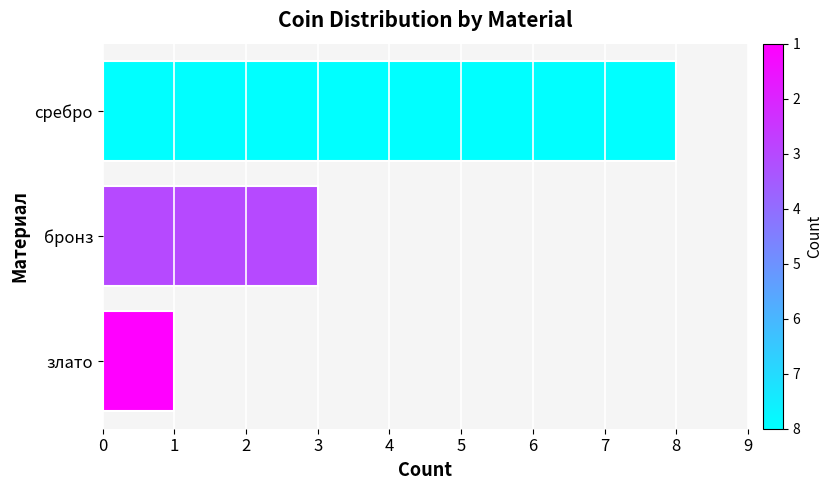

Where is the data nearest to the value 4?

бронз